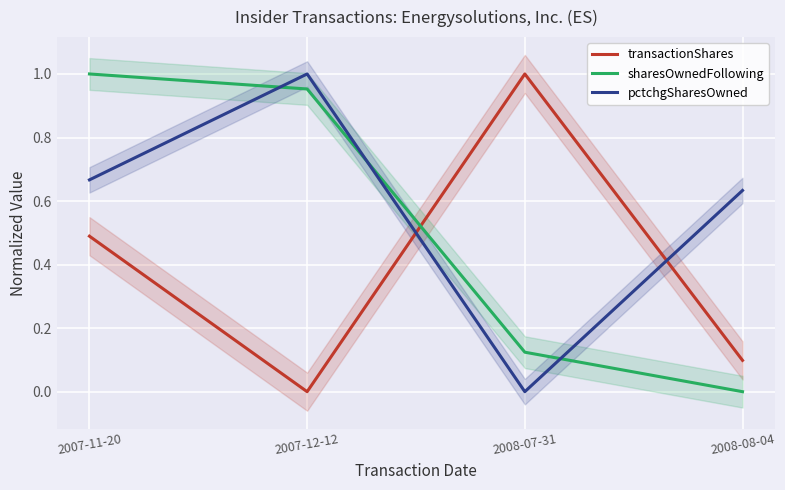

The value of pctchgSharesOwned at 2008-08-04 is 0.9. True or false?

False